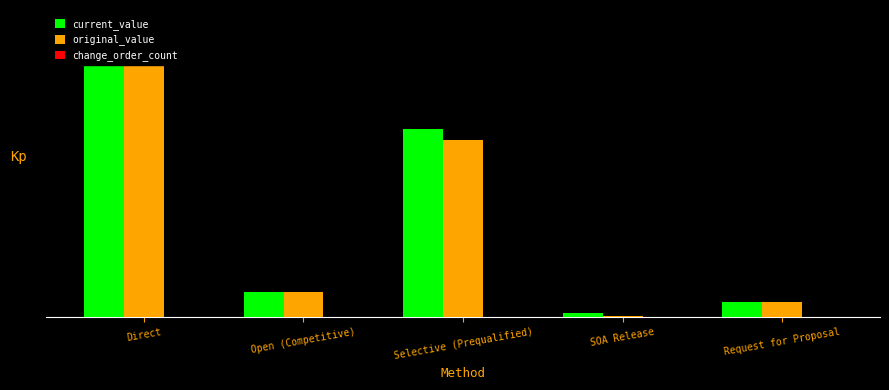

True or false: current_value has a value of 456125.0 at Request for Proposal.

True